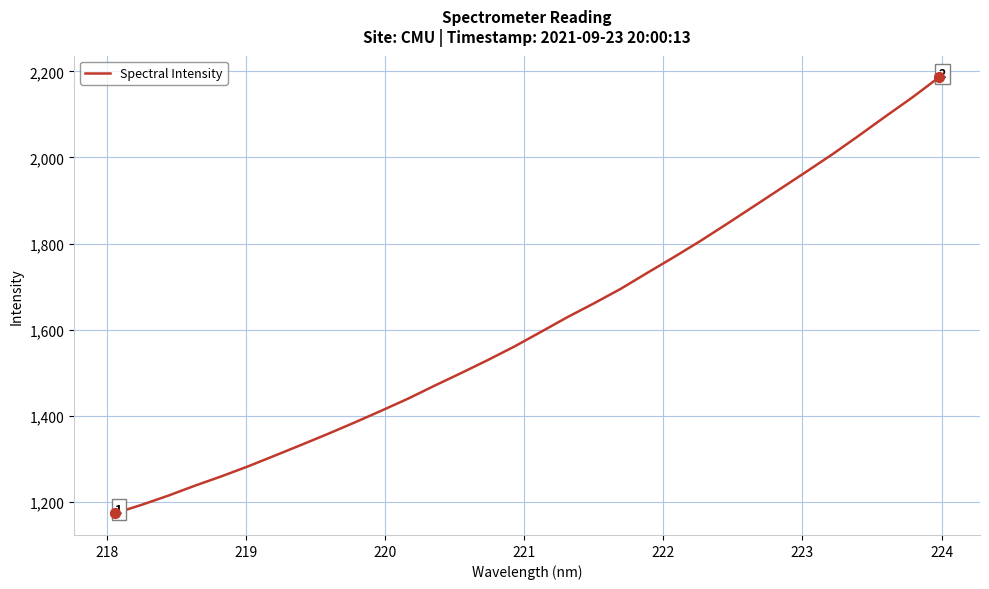

What is the difference between the maximum and minimum values?

1011.8